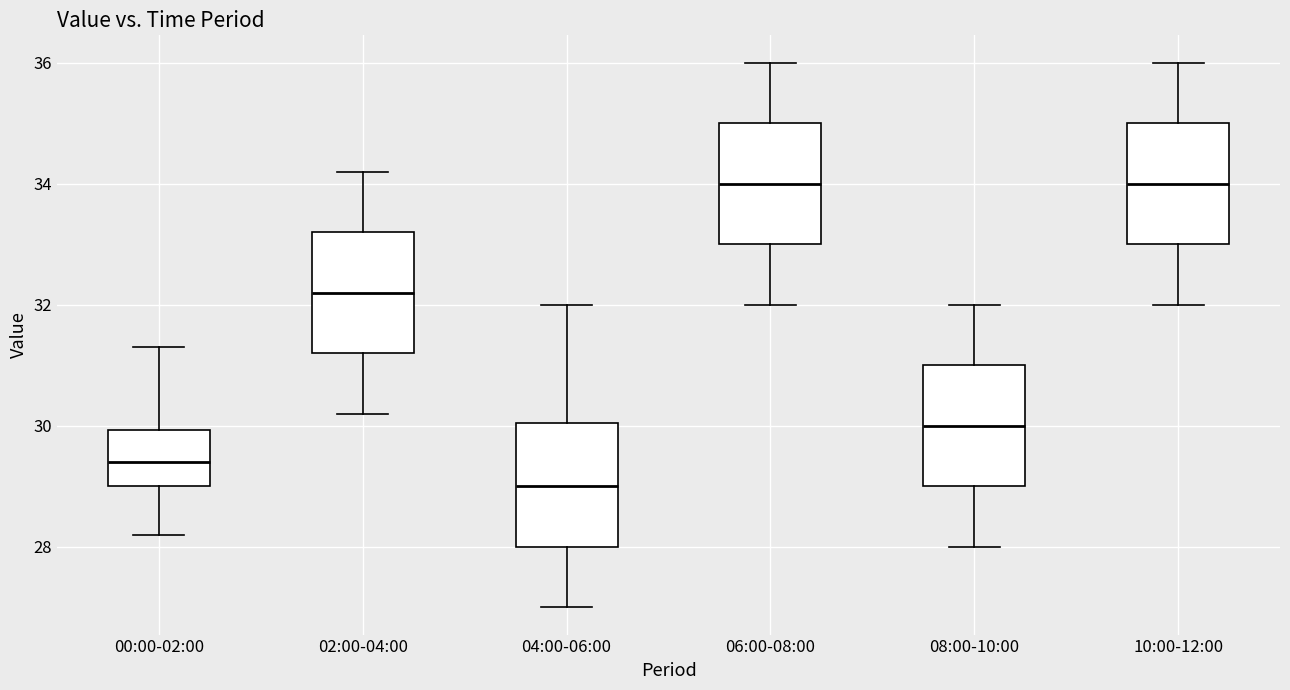

Where does the upper whisker of the box for 02:00-04:00 end on the y-axis? The values are not printed on the chart, so give them approximately, as read against the axis.

34.2